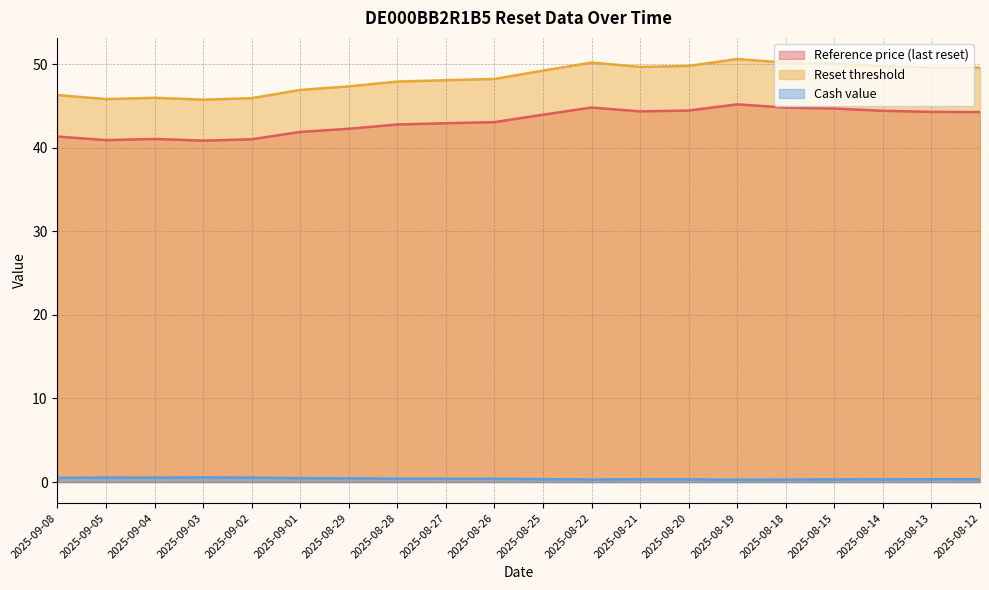

What are all the series names shown in the legend?

Reference price (last reset), Reset threshold, Cash value